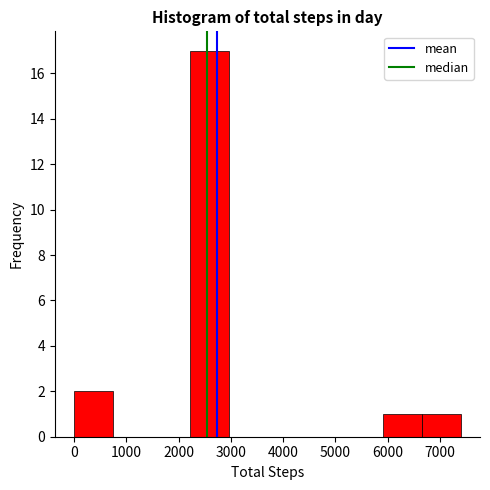

Reading left to right, transcribe this chart: for each bar, give the range it covers on the x-axis and its height. Neither the bar edges nor the heights are printed on the chart, so give them approximately, as read against the axes.

0 to 700: 2
700 to 1500: 0
1500 to 2200: 0
2200 to 3000: 17
3000 to 3700: 0
3700 to 4400: 0
4400 to 5200: 0
5200 to 5900: 0
5900 to 6700: 1
6700 to 7400: 1